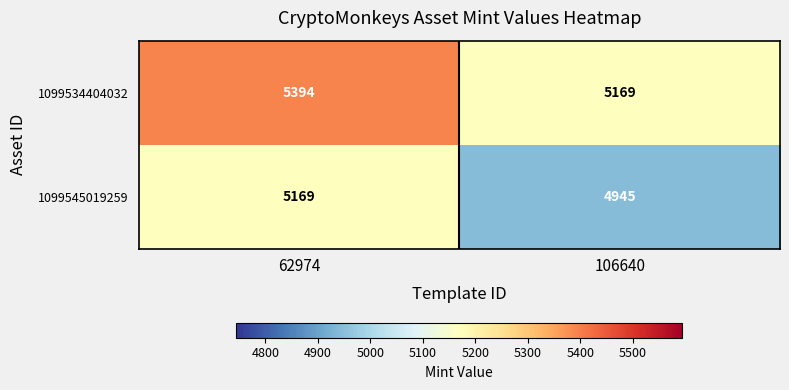

What is the total value across all series at 62974?

10563